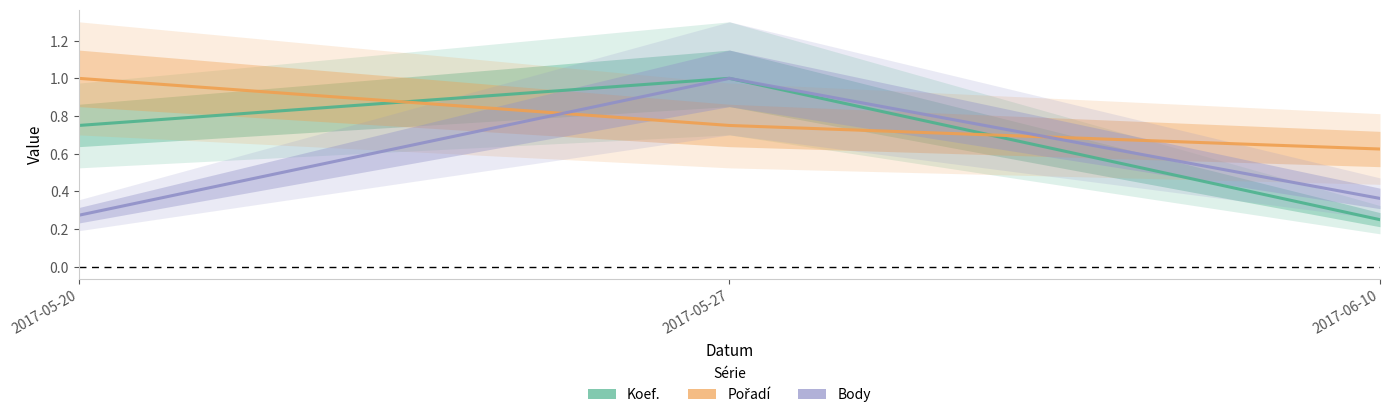

Which series has the largest range (max minus min)?

Koef.